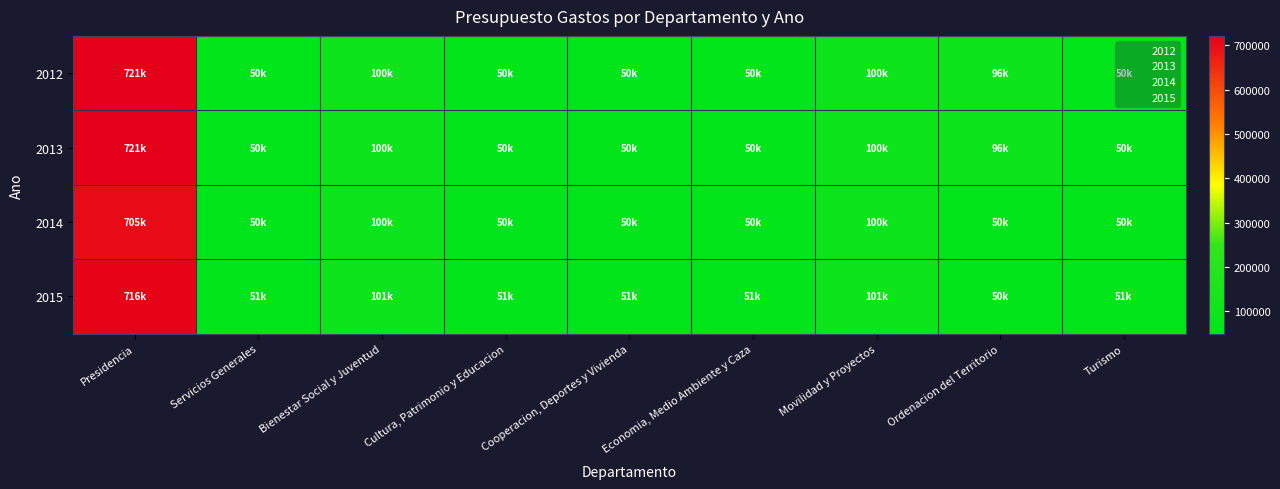

Reading left to right, transcribe all the data shown in this chart.

2012: Presidencia=721441.0	Servicios Generales=49810.7	Bienestar Social y Juventud=99621.5	Cultura, Patrimonio y Educacion=49810.7	Cooperacion, Deportes y Vivienda=49810.7	Economia, Medio Ambiente y Caza=49810.7	Movilidad y Proyectos=99621.5	Ordenacion del Territorio=96292.4	Turismo=49810.7
2013: Presidencia=721441.0	Servicios Generales=49810.7	Bienestar Social y Juventud=99621.5	Cultura, Patrimonio y Educacion=49810.7	Cooperacion, Deportes y Vivienda=49810.7	Economia, Medio Ambiente y Caza=49810.7	Movilidad y Proyectos=99621.5	Ordenacion del Territorio=96292.4	Turismo=49810.7
2014: Presidencia=704556.6	Servicios Generales=49810.7	Bienestar Social y Juventud=99621.5	Cultura, Patrimonio y Educacion=49810.7	Cooperacion, Deportes y Vivienda=49810.7	Economia, Medio Ambiente y Caza=49810.7	Movilidad y Proyectos=99621.5	Ordenacion del Territorio=49810.7	Turismo=49810.7
2015: Presidencia=716018.2	Servicios Generales=50661.6	Bienestar Social y Juventud=101323.1	Cultura, Patrimonio y Educacion=50661.6	Cooperacion, Deportes y Vivienda=50661.6	Economia, Medio Ambiente y Caza=50661.6	Movilidad y Proyectos=101323.1	Ordenacion del Territorio=50430.3	Turismo=50661.6